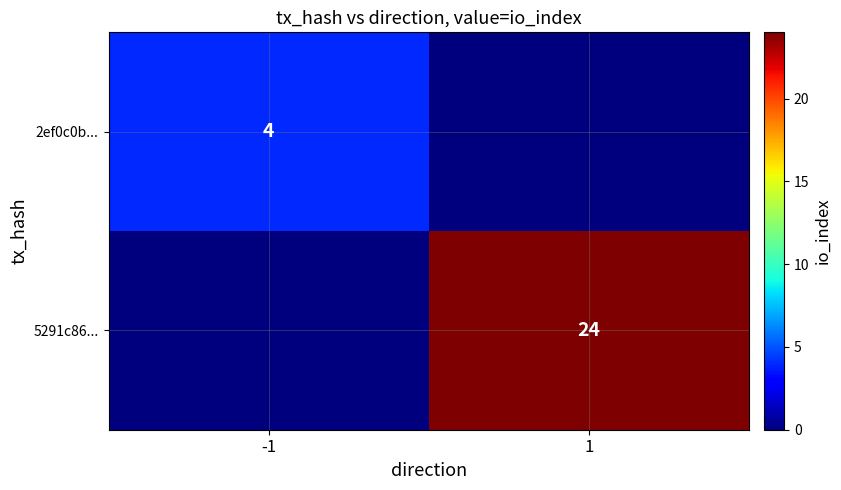

At how many categories does at least one series exceed 22?

1